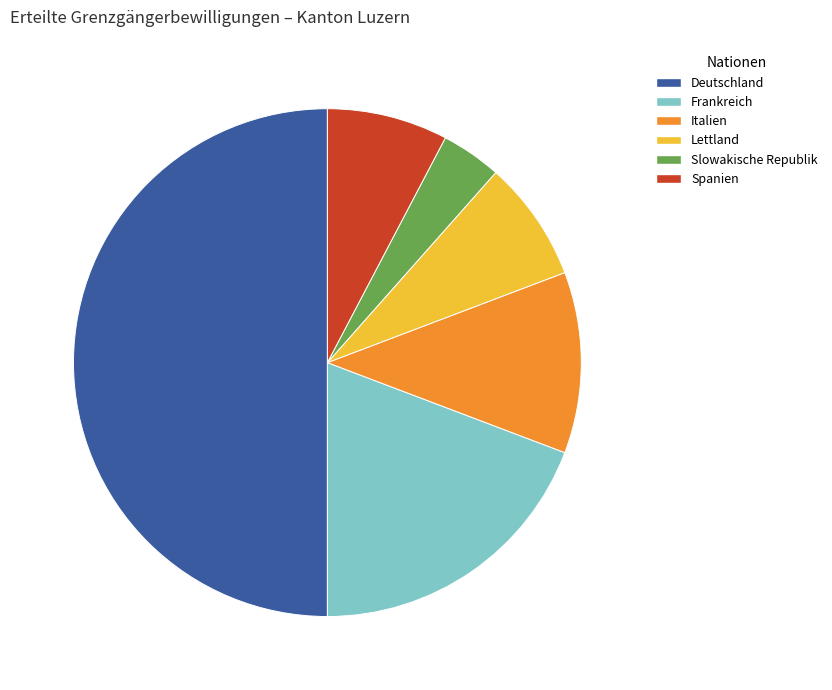

How many slices are in this pie chart?

6